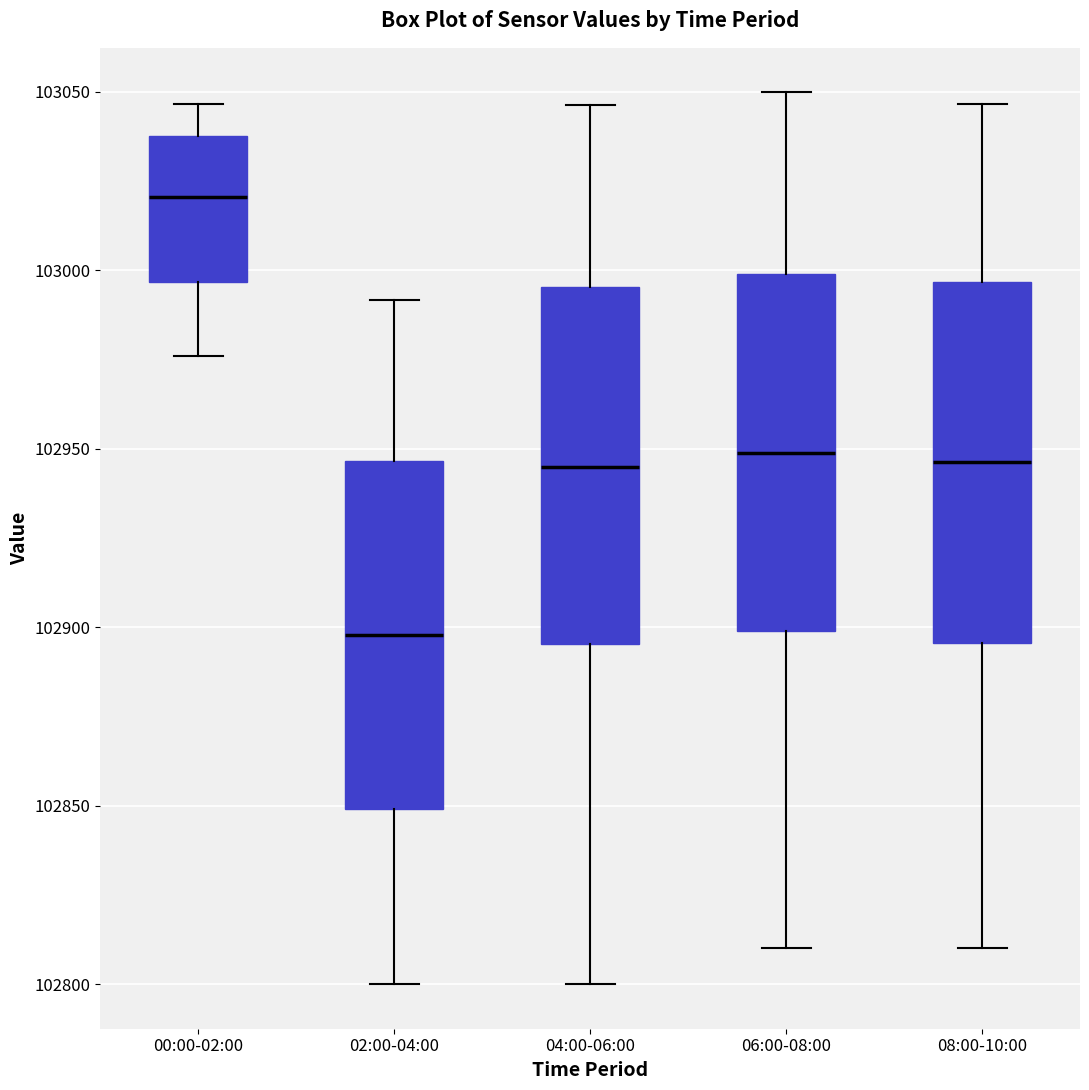

Reading left to right, read every box against the y-axis: the position of its median line, the range the box covers, and the ends of its whiskers. The values are not printed on the chart, so give them approximately, as read against the axis.

00:00-02:00: median 103020, box 102995 to 103035, whiskers 102975 to 103045
02:00-04:00: median 102900, box 102850 to 102945, whiskers 102800 to 102990
04:00-06:00: median 102945, box 102895 to 102995, whiskers 102800 to 103045
06:00-08:00: median 102950, box 102900 to 103000, whiskers 102810 to 103050
08:00-10:00: median 102945, box 102895 to 102995, whiskers 102810 to 103045